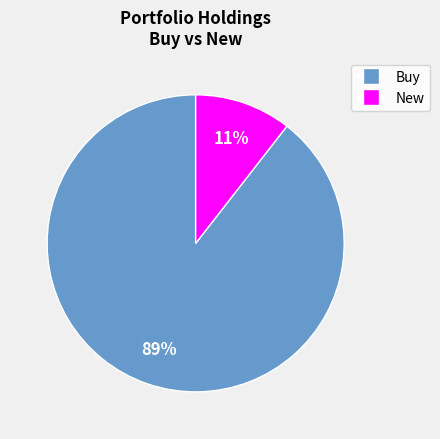

Does any single category account for the majority?

Yes